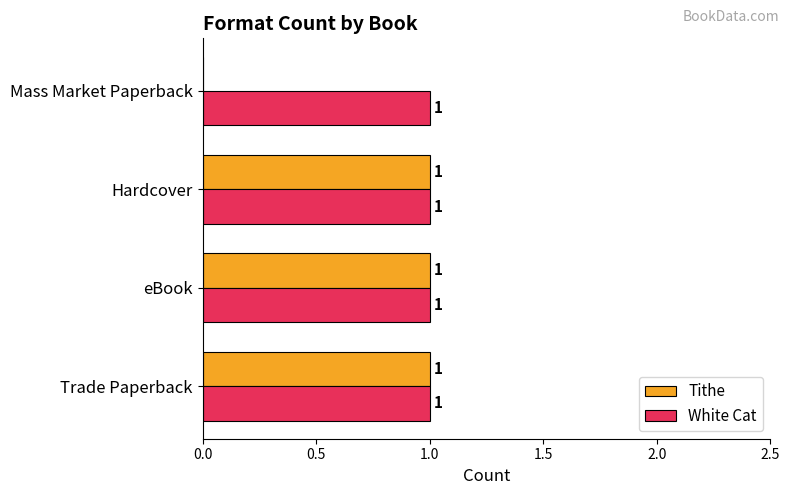

The Tithe series shows 1 at Hardcover. True or false?

True